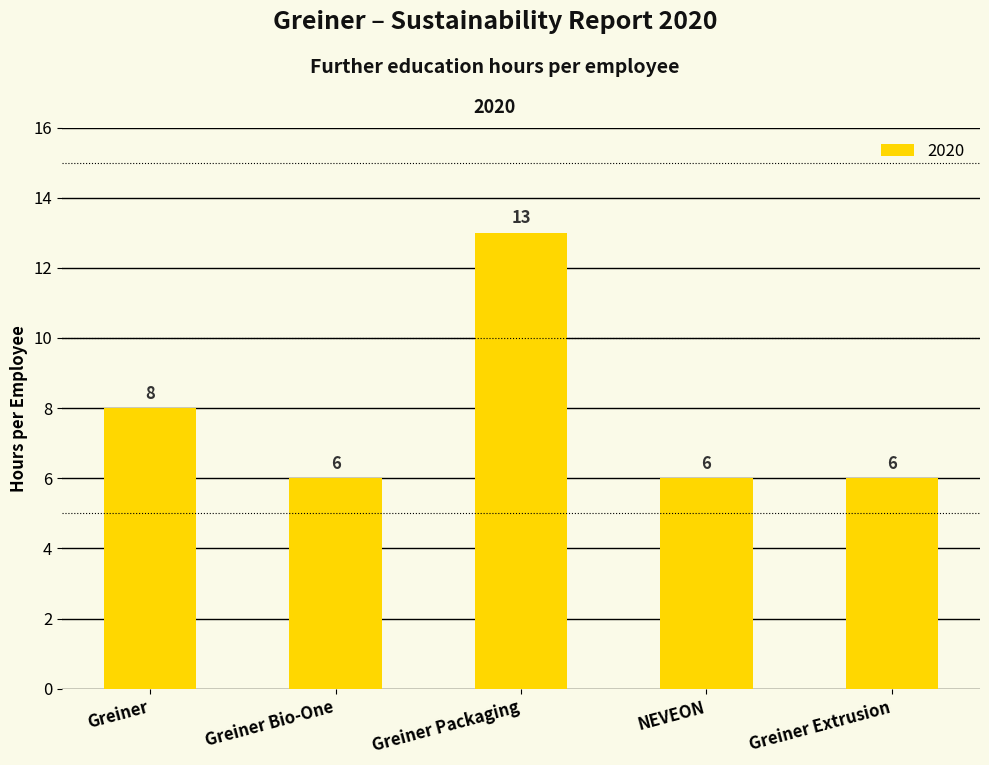

What is the label of the 4th bar from the right?

Greiner Bio-One